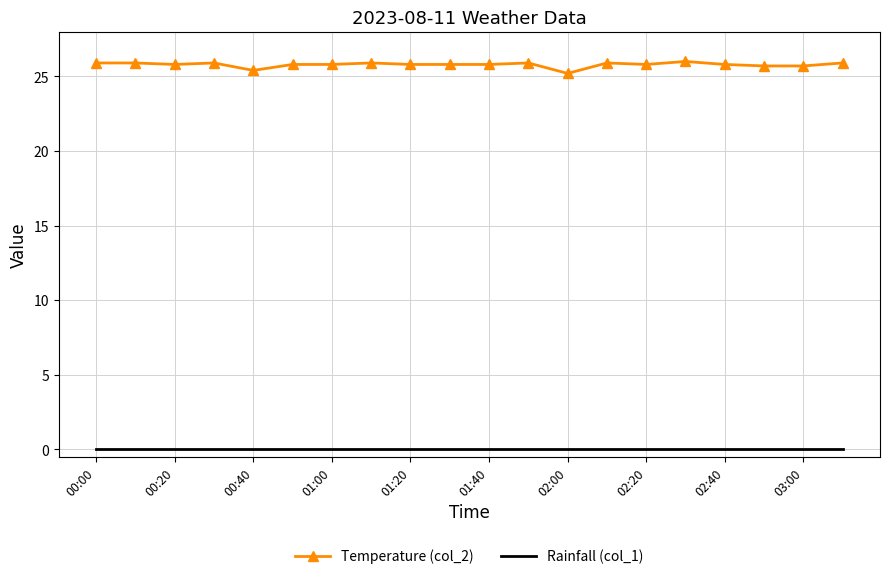

How many categories are shown in the chart?

20